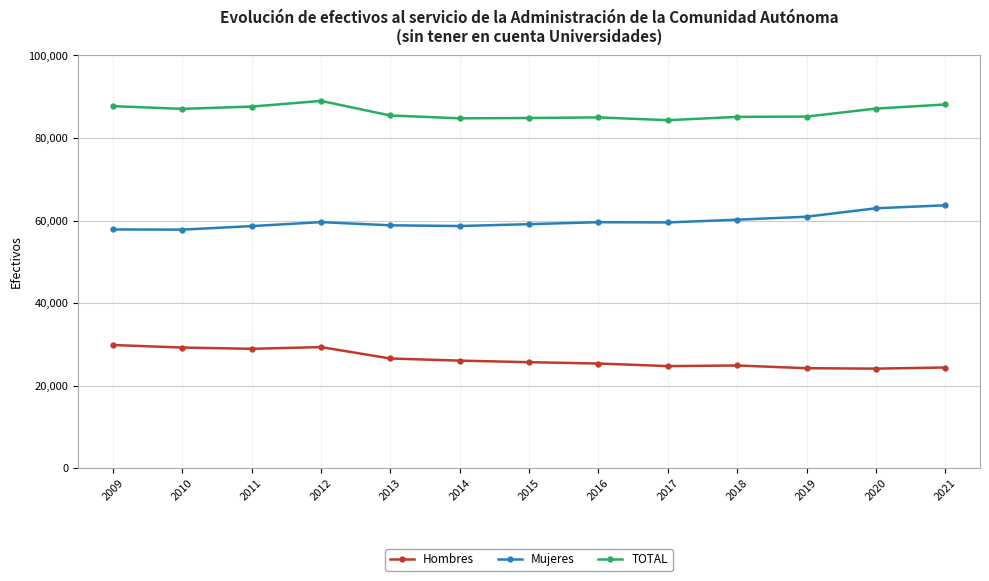

What is the maximum value shown in the chart?

88978